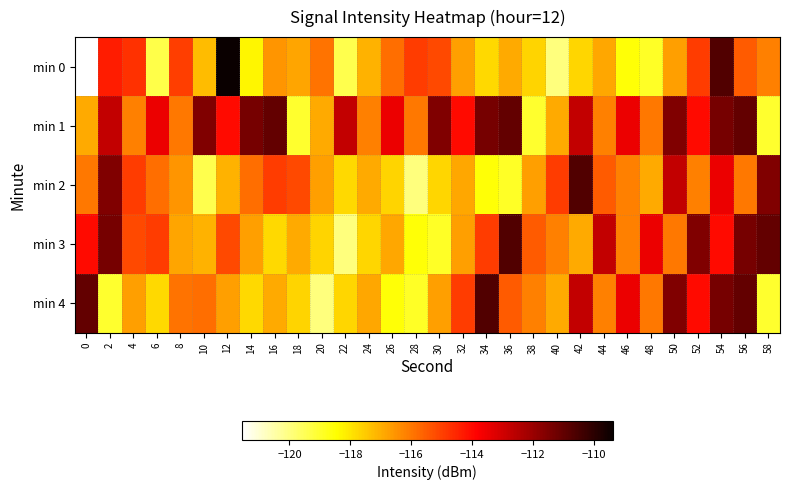

Which series has the largest range (max minus min)?

min 0